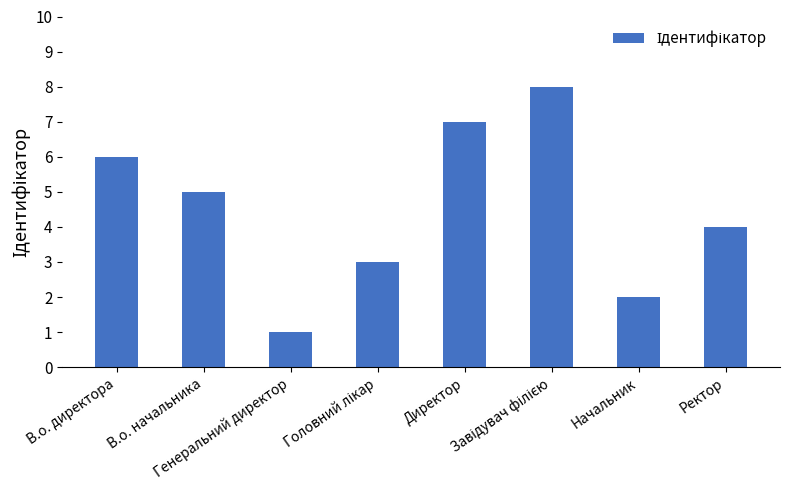

What is the greatest value displayed?

8